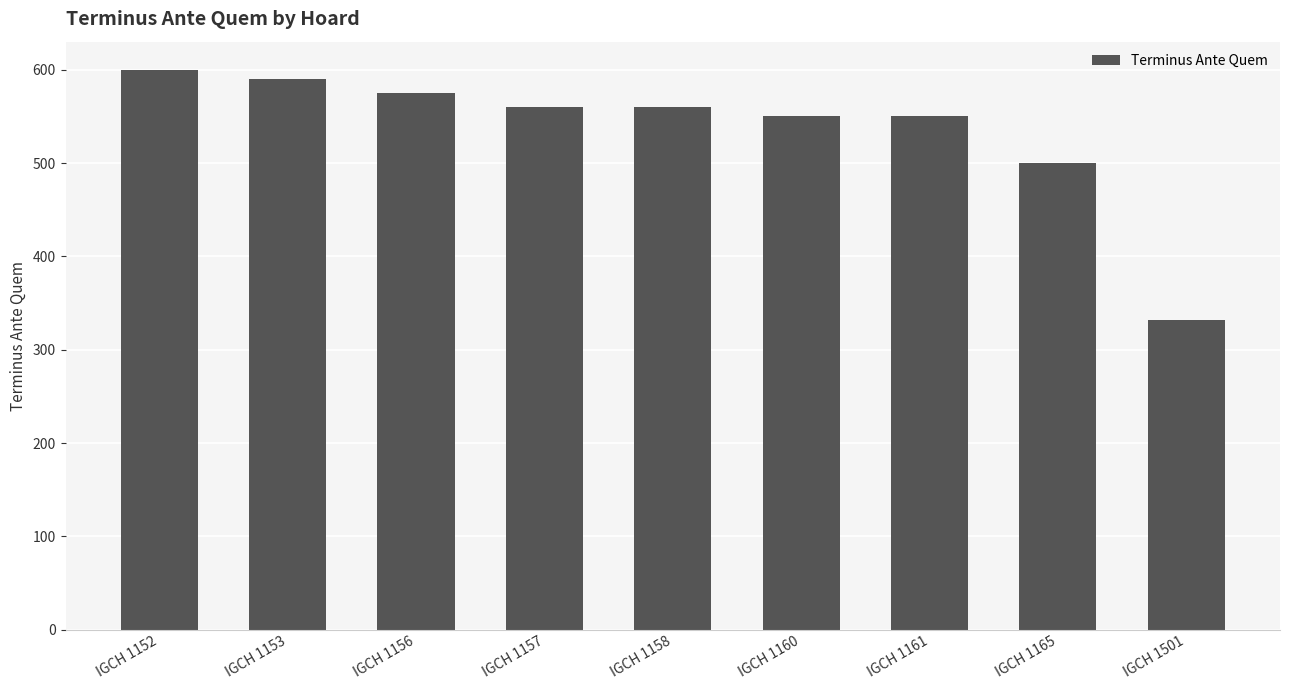

What is the difference between the second highest and minimum values?

258